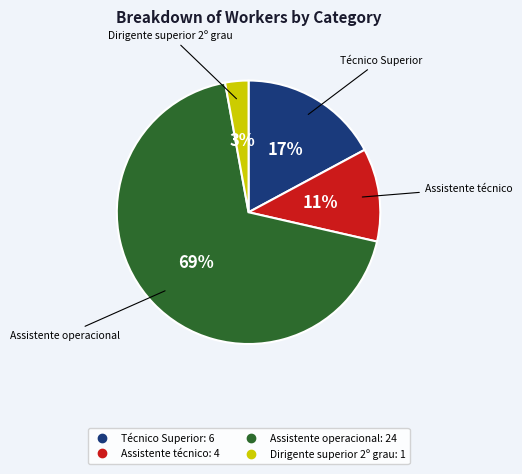

Does any single category account for the majority?

Yes